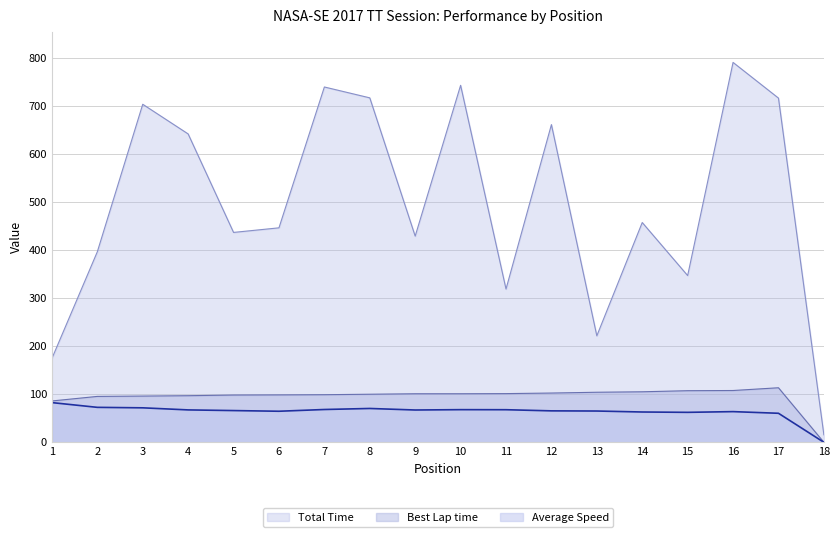

At which category does the chart reach its minimum across all series?

18